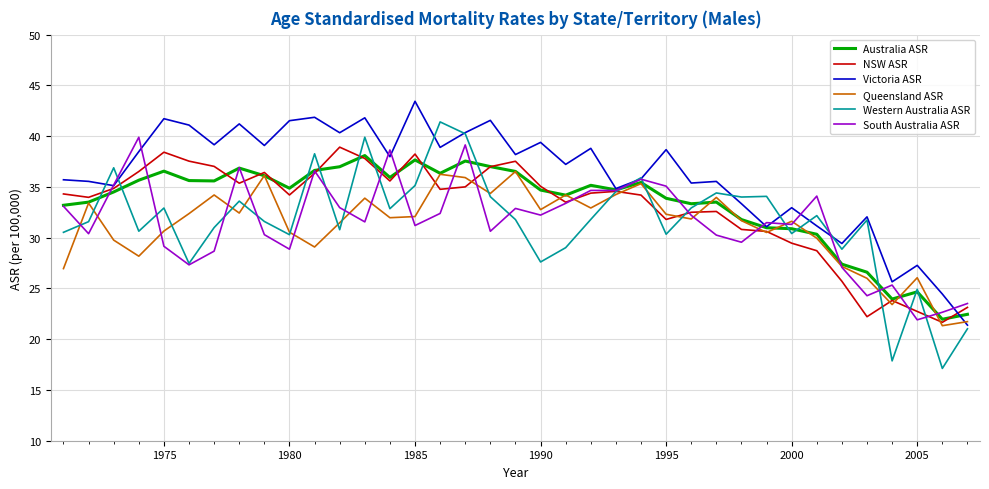

What is the lowest value of the Queensland ASR series?

21.3